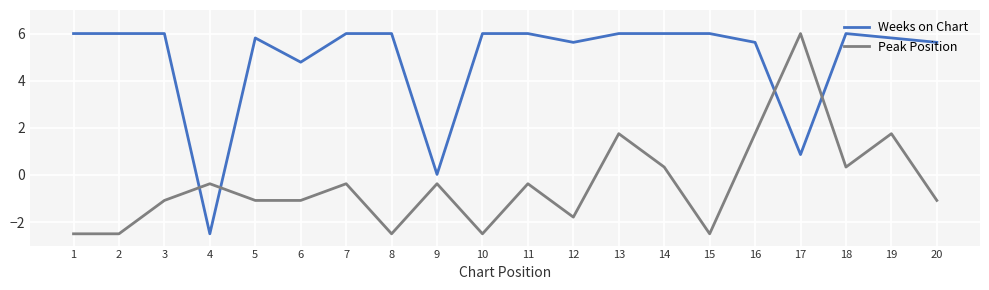

True or false: Weeks on Chart and Peak Position intersect in this chart.

True